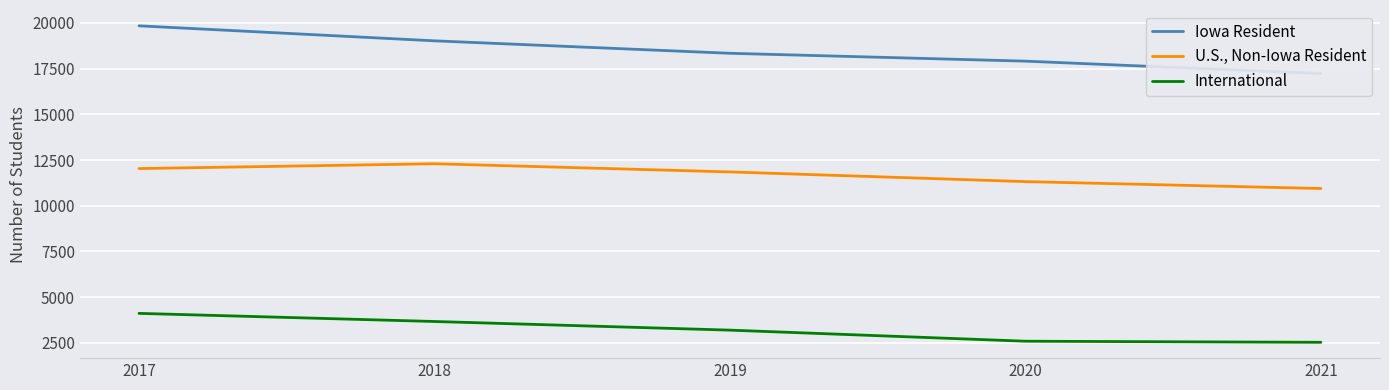

Reading left to right, list all the values displayed in this chart.

Iowa Resident: 2017=19843	2018=19022	2019=18341	2020=17911	2021=17232
U.S., Non-Iowa Resident: 2017=12035	2018=12299	2019=11852	2020=11322	2021=10944
International: 2017=4115	2018=3671	2019=3198	2020=2592	2021=2532